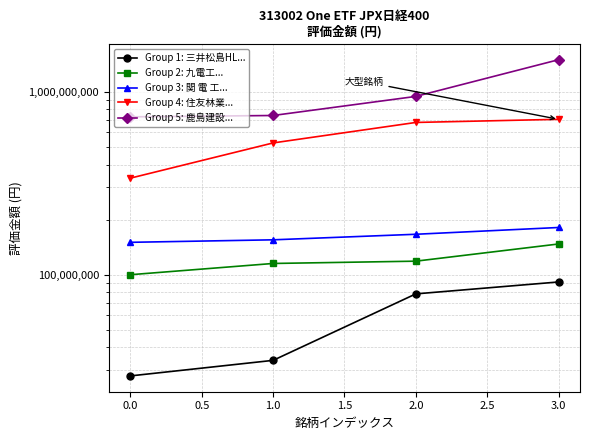

Reading left to right, extract all data points from this chart.

Group 1: 三井松島HL...: 27920000	33957500	78444000	91153800
Group 2: 九電工...: 99857000	115054400	118435190	147053600
Group 3: 関 電 工...: 150163200	154972700	166195800	180998600
Group 4: 住友林業...: 336856000	524977200	679509000	706893450
Group 5: 鹿島建設...: 729169700	741690000	943160400	1497444200